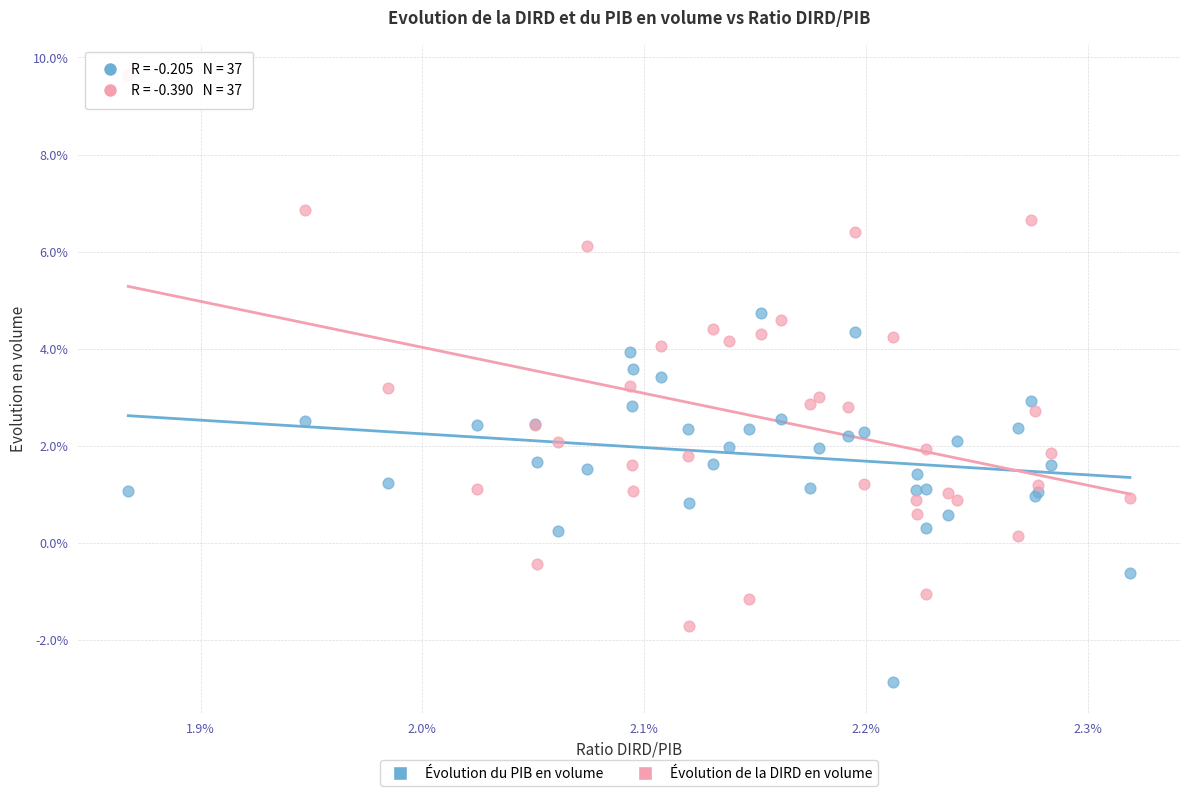

Which series contains the highest Y value?

Évolution de la DIRD en volume